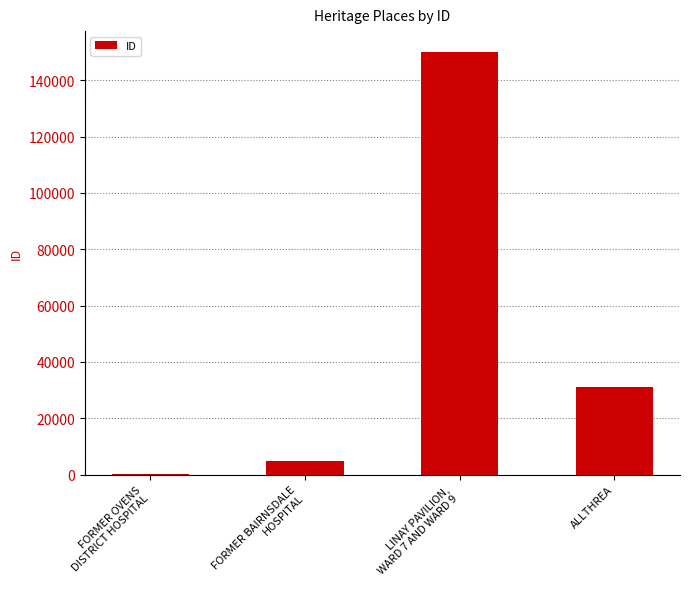

Which has a higher value, FORMER BAIRNSDALE
HOSPITAL or FORMER OVENS
DISTRICT HOSPITAL?

FORMER BAIRNSDALE
HOSPITAL